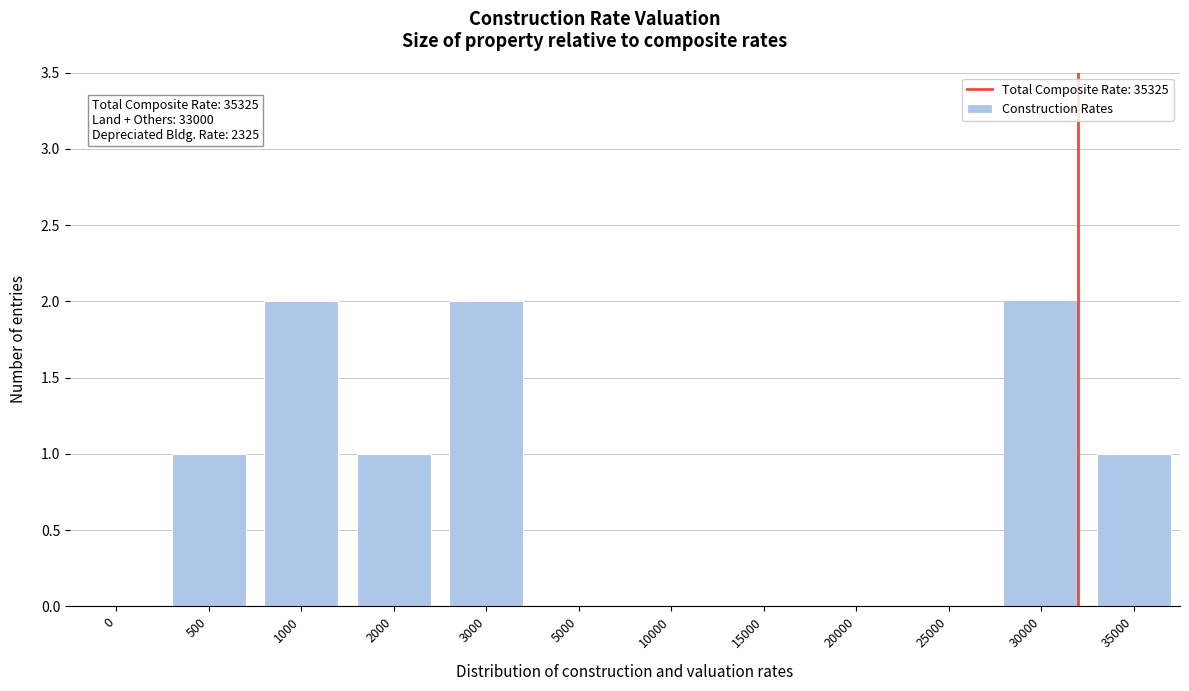

Reading left to right, extract all data points from this chart.

0=0	500=1	1000=2	2000=1	3000=2	5000=0	10000=0	15000=0	20000=0	25000=0	30000=2	35000=1